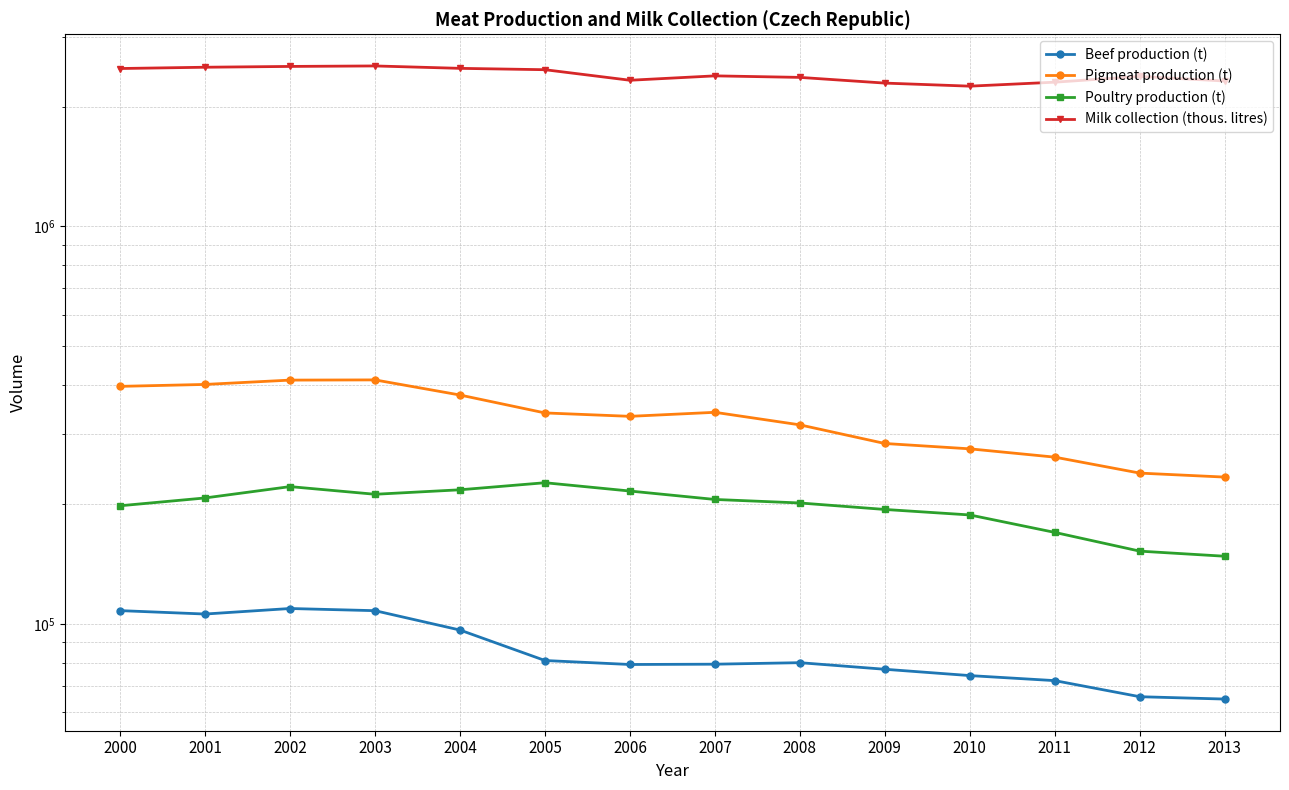

Which series has the largest range (max minus min)?

Milk collection (thous. litres)